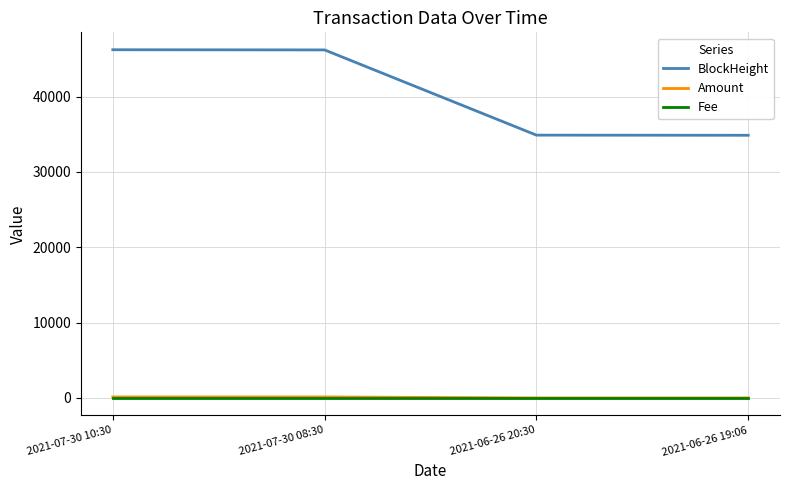

True or false: Fee and Amount intersect in this chart.

False